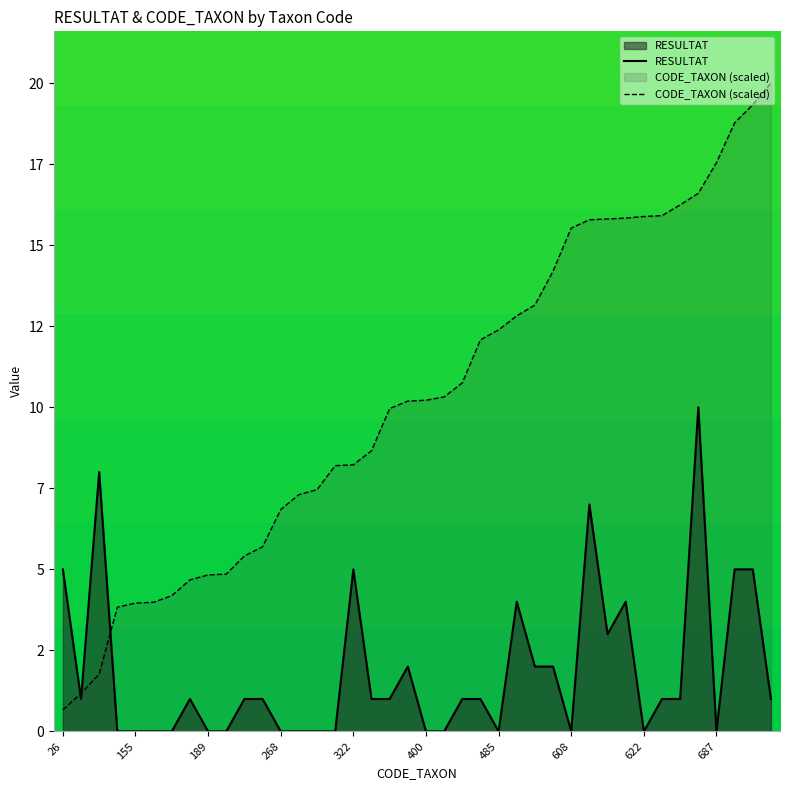

Reading left to right, list all the values displayed in this chart.

RESULTAT: 5.0	1.0	8.0	0.0	0.0	0.0	0.0	1.0	0.0	0.0	1.0	1.0	0.0	0.0	0.0	0.0	5.0	1.0	1.0	2.0	0.0	0.0	1.0	1.0	0.0	4.0	2.0	2.0	0.0	7.0	3.0	4.0	0.0	1.0	1.0	10.0	0.0	5.0	5.0	1.0
CODE_TAXON (scaled): 0.7	1.2	1.8	3.8	4.0	4.0	4.2	4.7	4.8	4.9	5.4	5.7	6.8	7.3	7.5	8.2	8.2	8.7	10.0	10.2	10.2	10.3	10.8	12.1	12.4	12.8	13.2	14.2	15.5	15.8	15.8	15.8	15.9	15.9	16.2	16.6	17.5	18.8	19.3	20.0